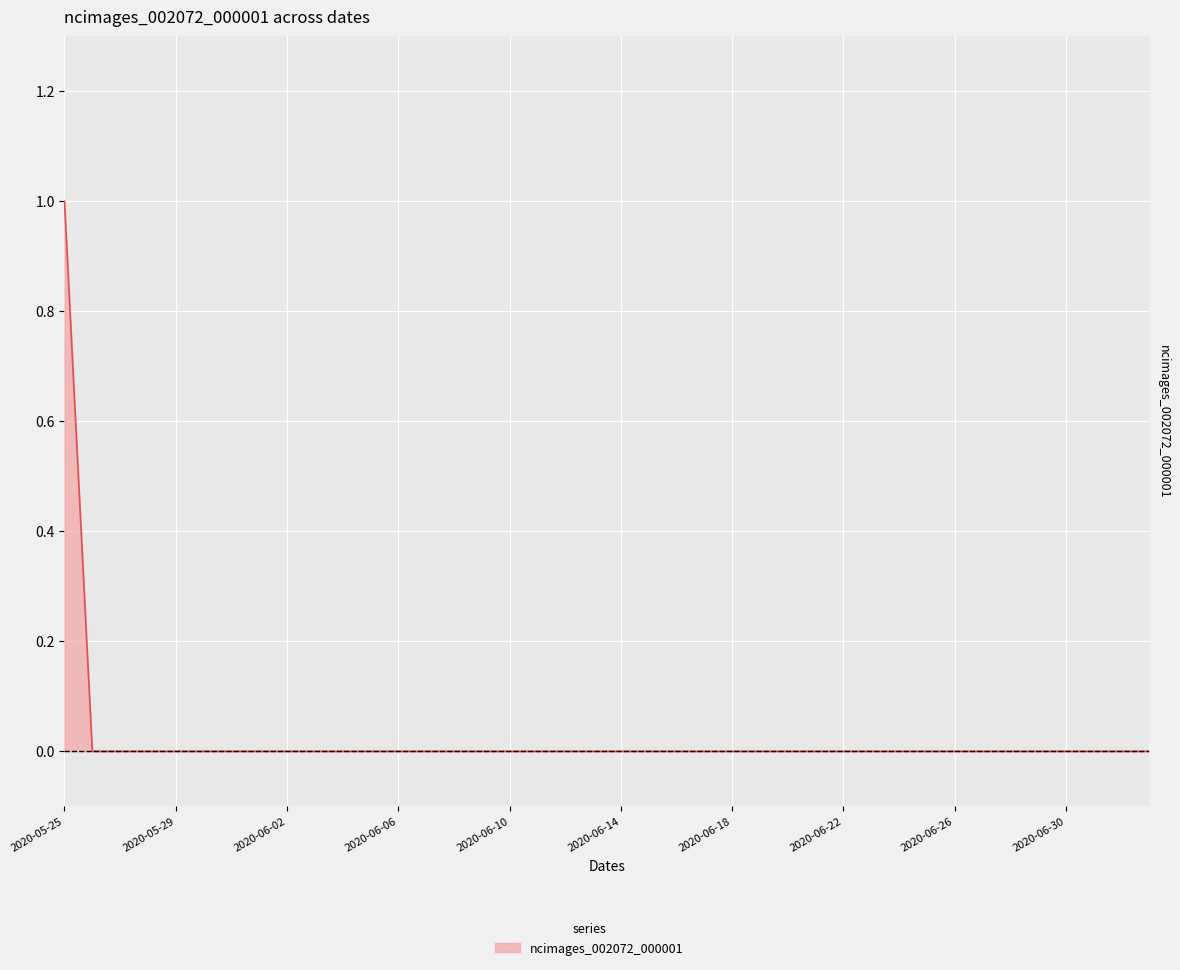

How many lines are shown in the chart?

1